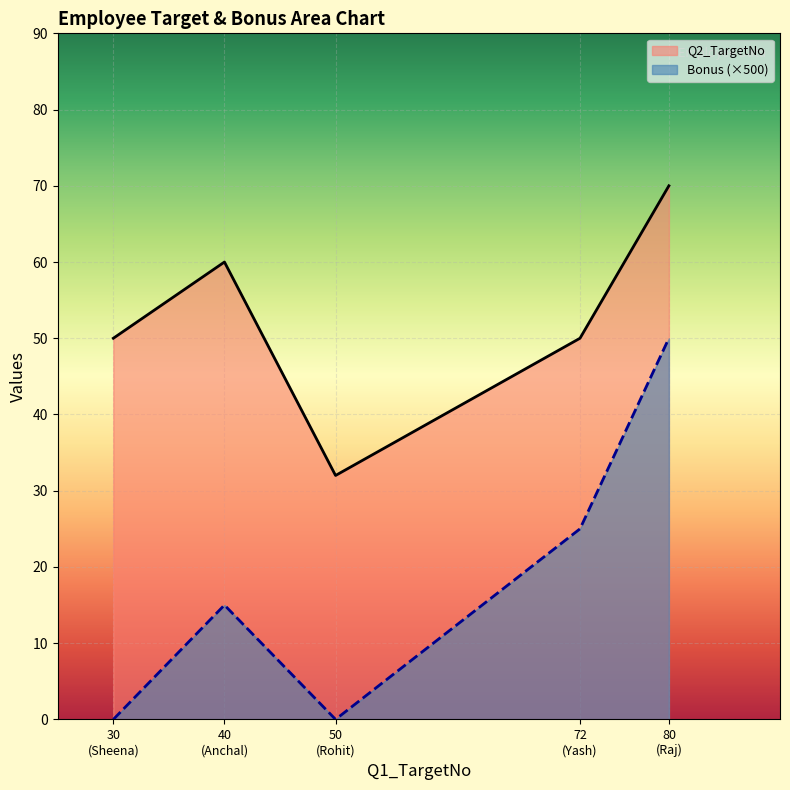

At which label is Bonus closest to 0?

Sheena